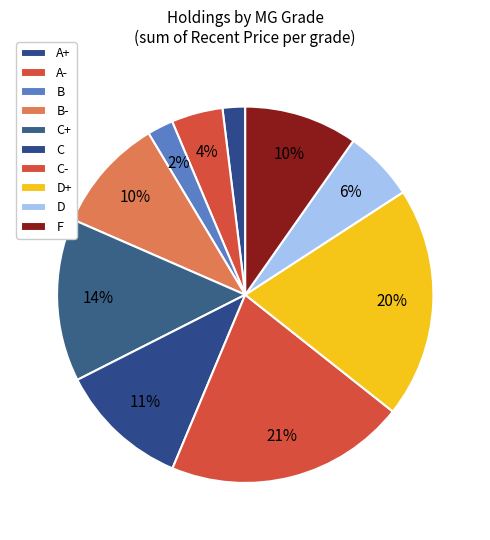

Count the number of slices in the pie.

10